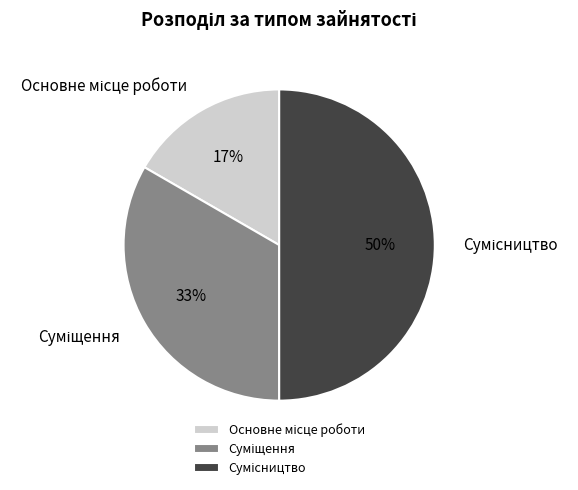

Count the number of slices in the pie.

3